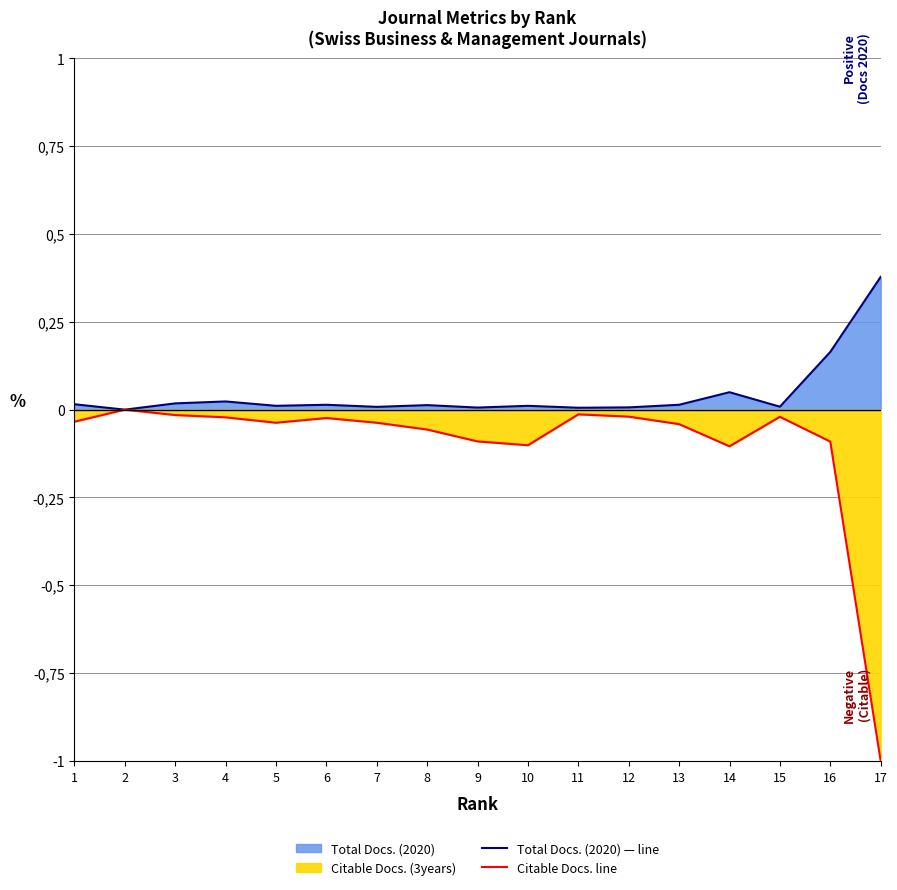

At which category does Citable Docs. (3years) line reach its first local peak?

2